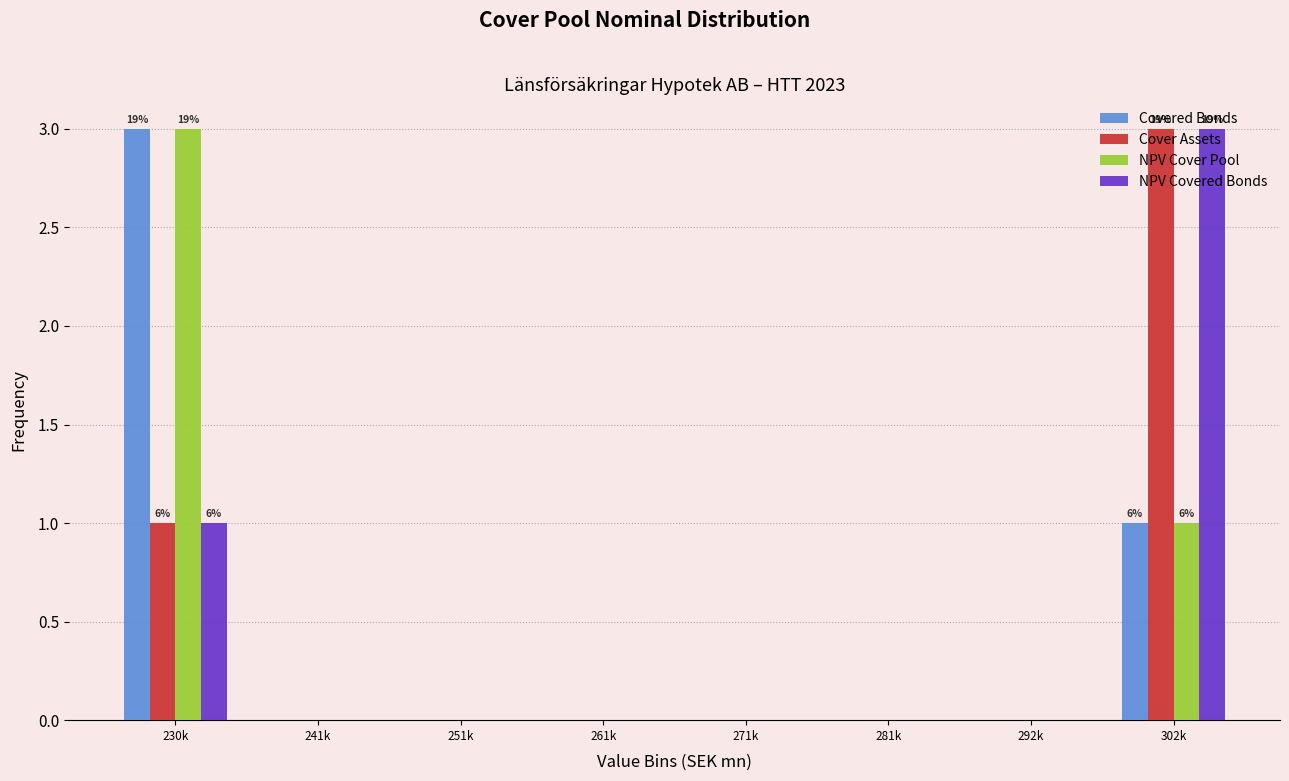

True or false: NPV Cover Pool has a value of -1 at 292k.

False